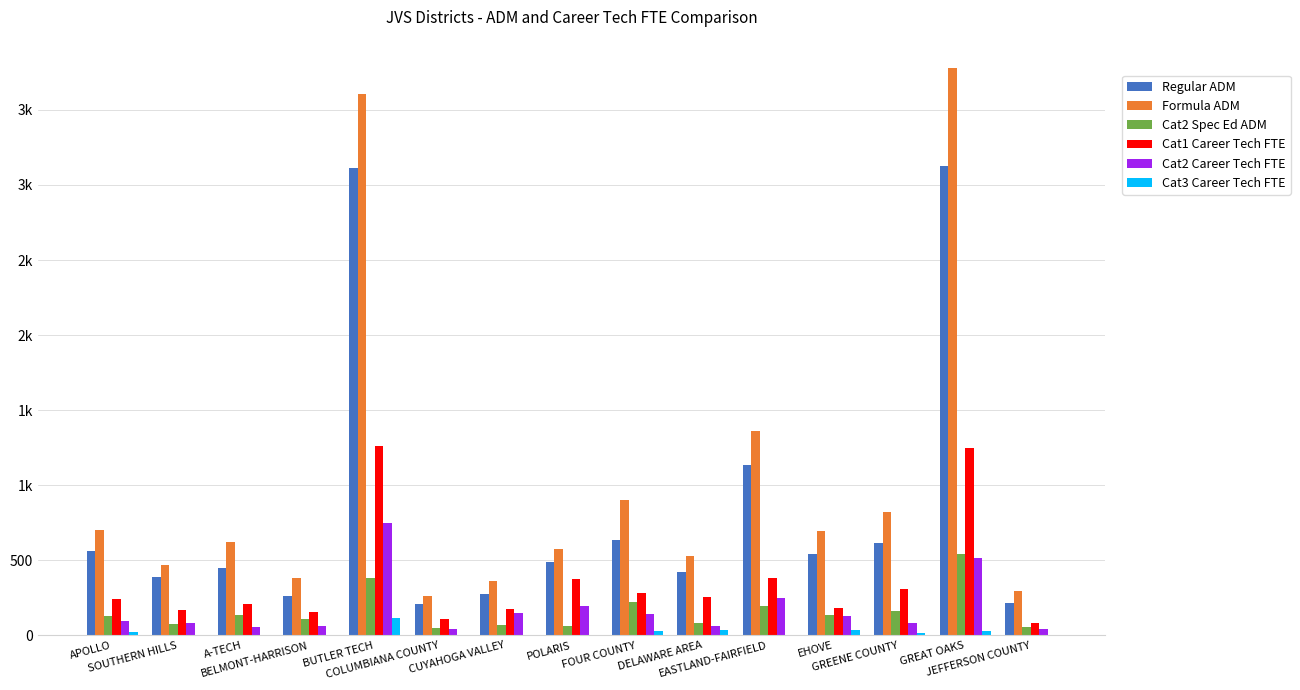

Is it true that Cat3 Career Tech FTE equals 0.0 at COLUMBIANA COUNTY?

True